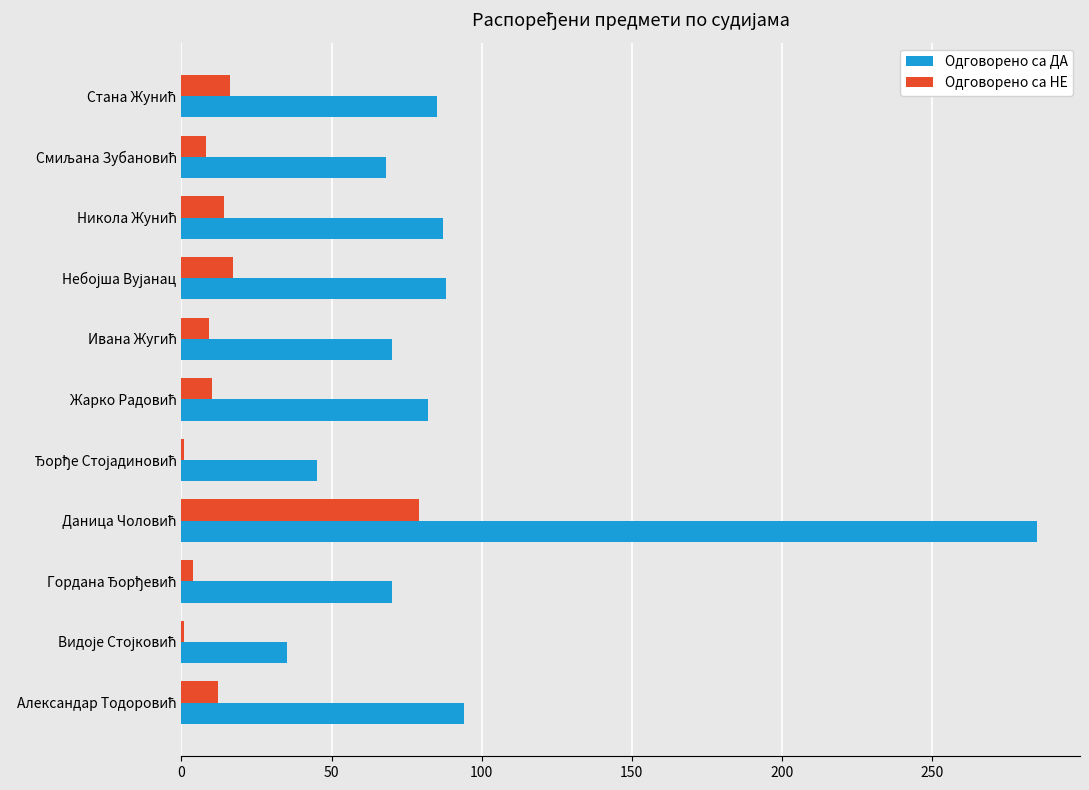

Rank the series by their average value, from highest to lowest.

Одговорено са ДА, Одговорено са НЕ